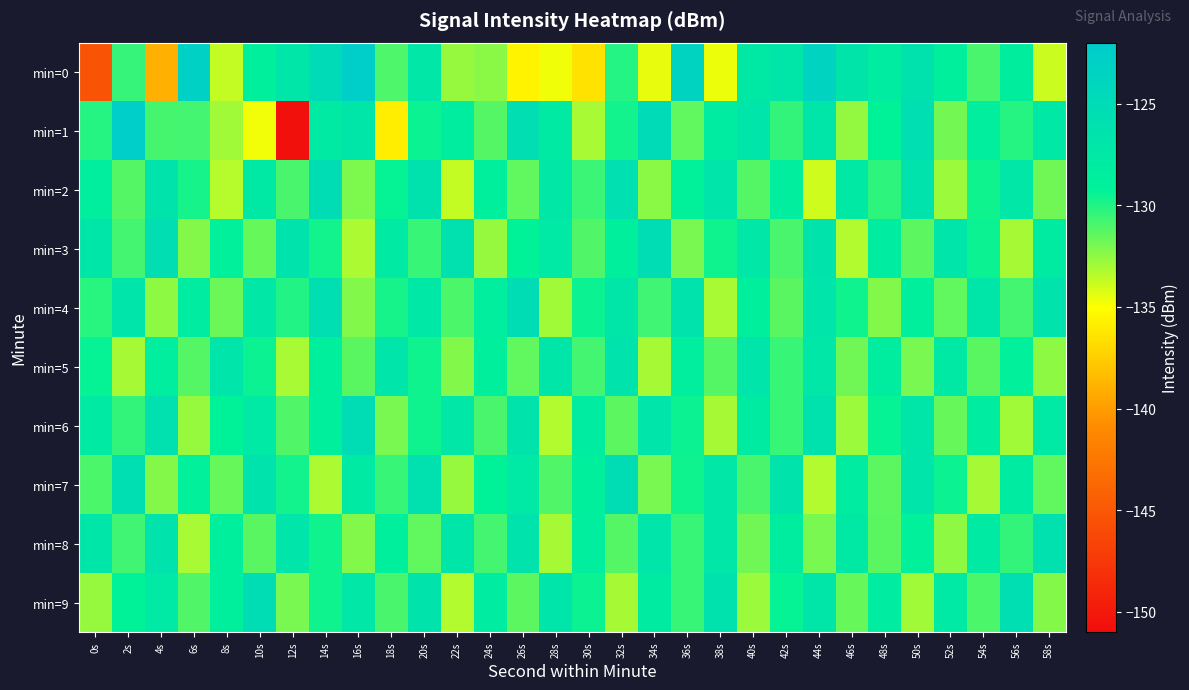

Which series has the widest spread of values?

min=1